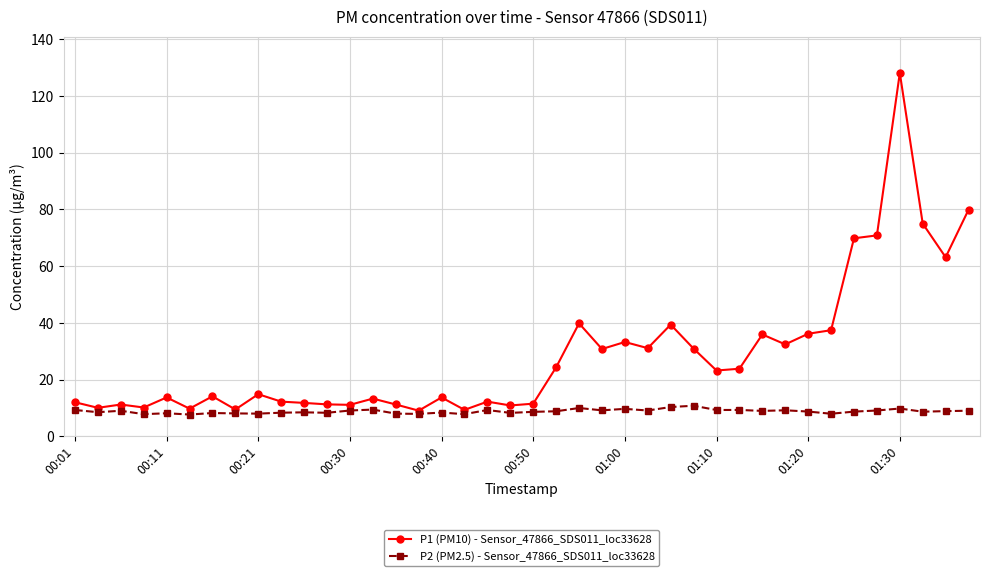

What is the value of the P1 (PM10) - Sensor_47866_SDS011_loc33628 point at the 30th from the left?

23.8